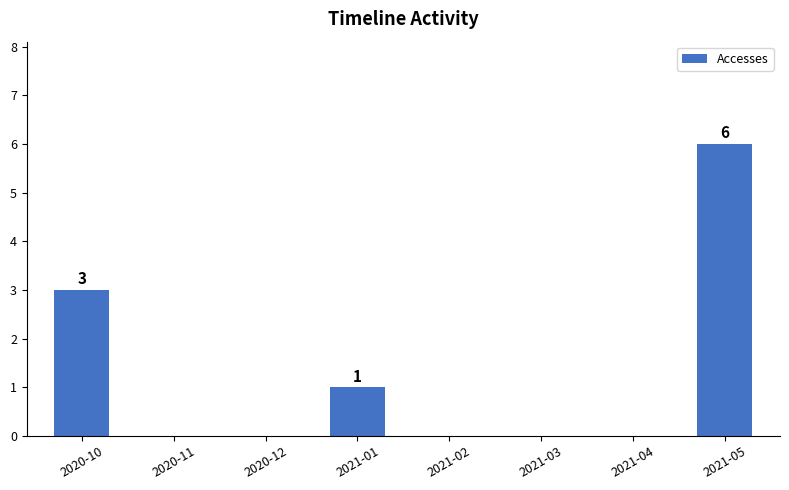

How many distinct data groups are displayed?

1